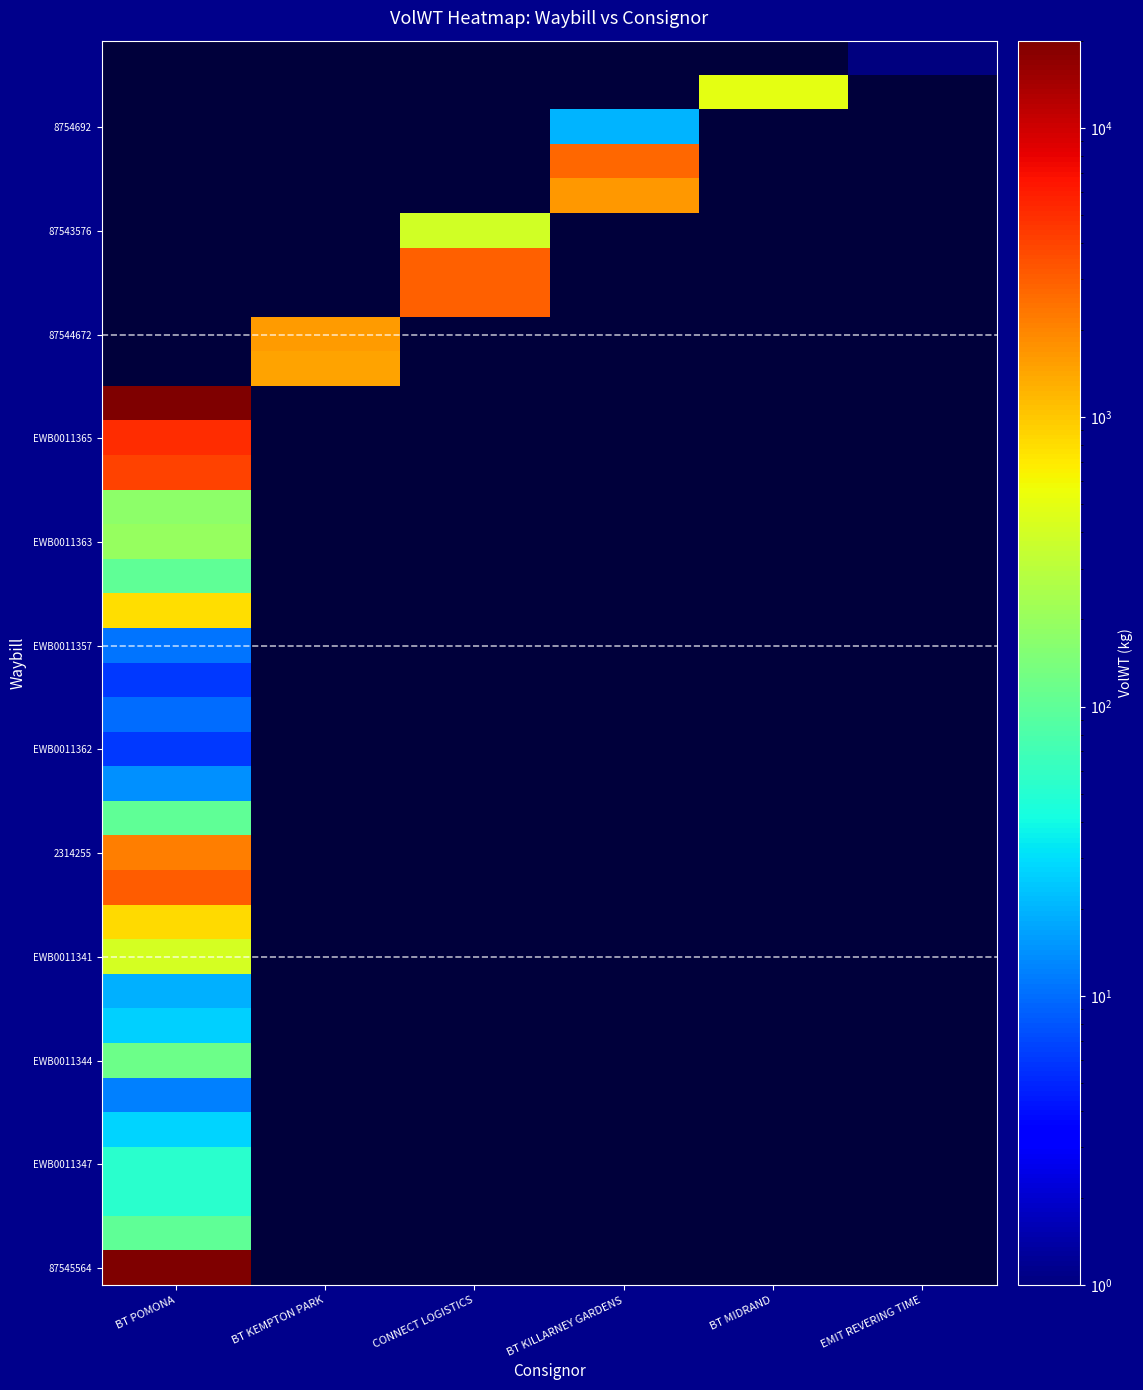

Which series has the largest range (max minus min)?

87545564